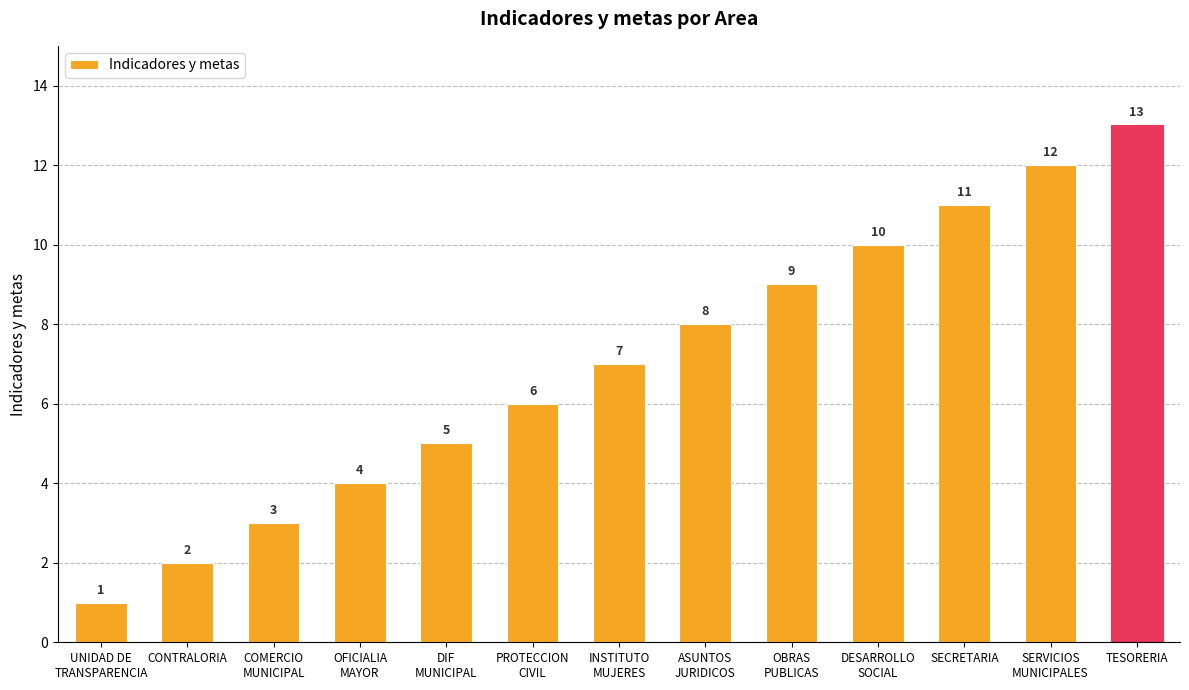

What is the change in value from COMERCIO
MUNICIPAL to OFICIALIA
MAYOR?

+1